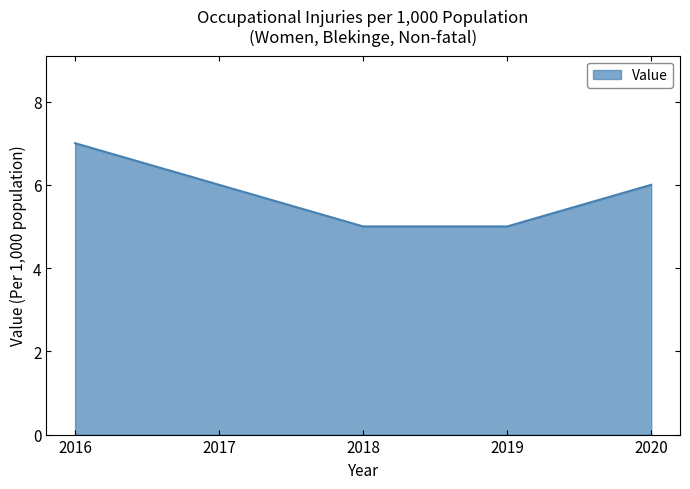

Read the value at 2017.

6